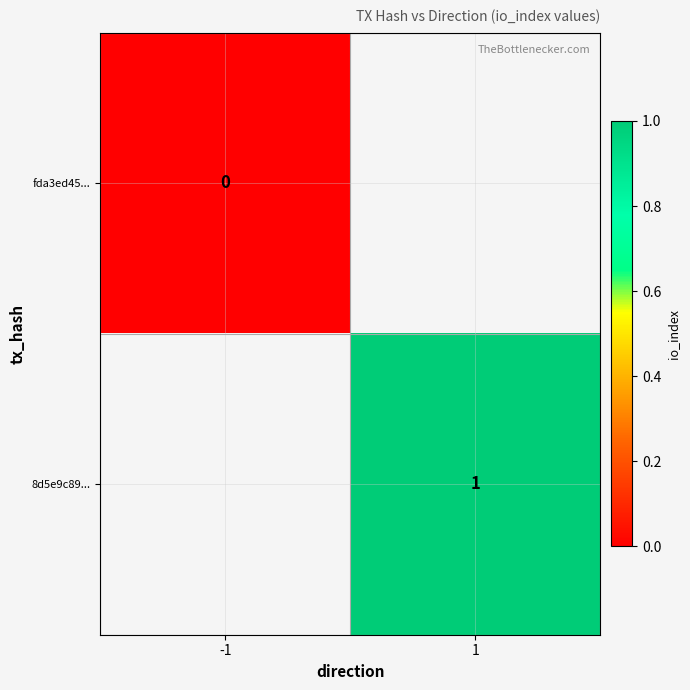

Is the value of 8d5e9c89... at 1 greater than the value of fda3ed45... at -1?

Yes